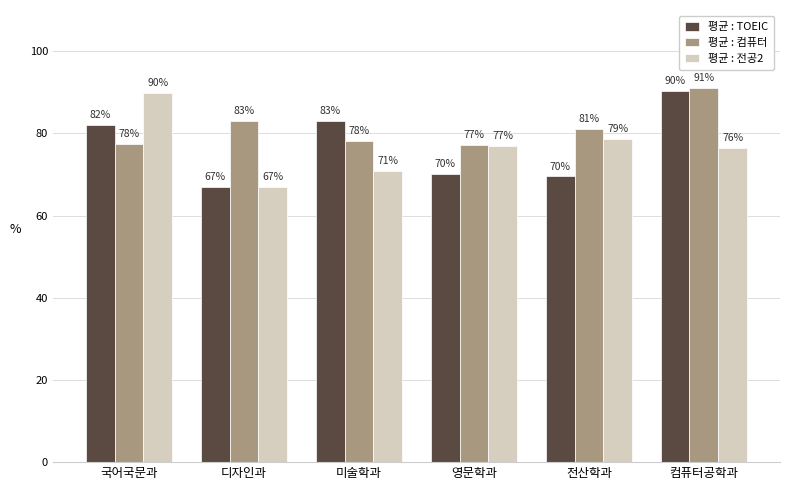

Which series changed the most between 미술학과 and 전산학과?

평균 : TOEIC